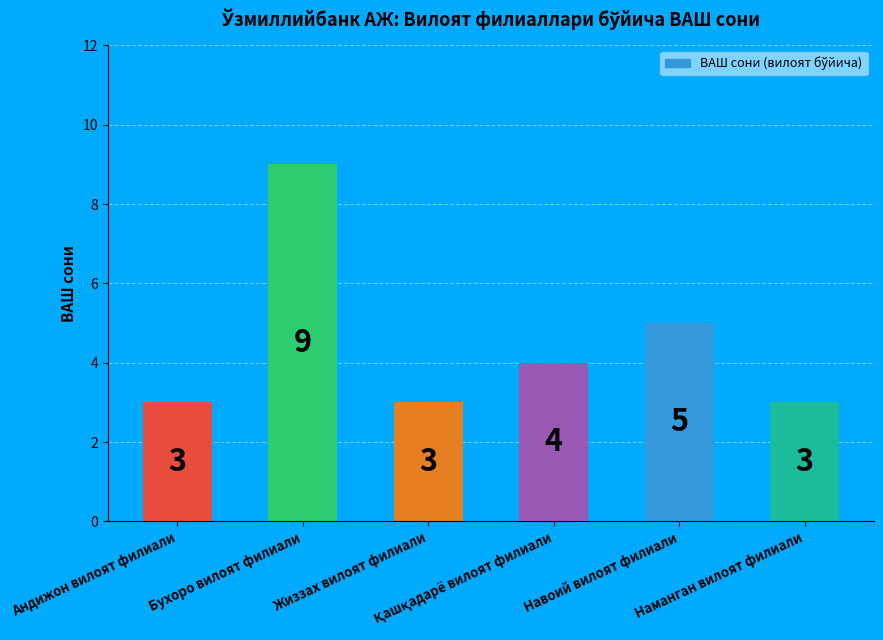

What is the maximum value shown in the chart?

9